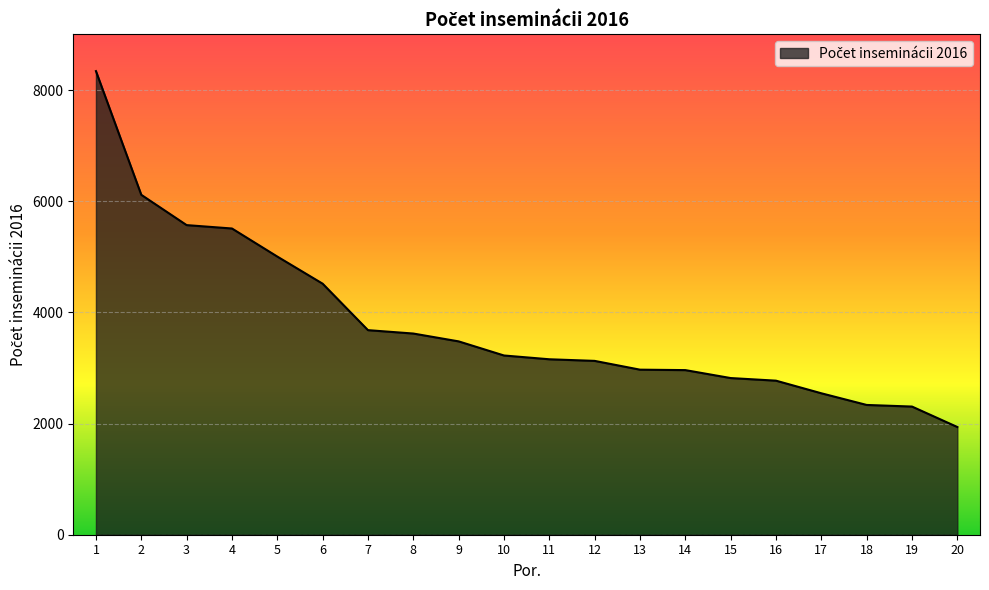

Does the chart have visible grid lines?

Yes